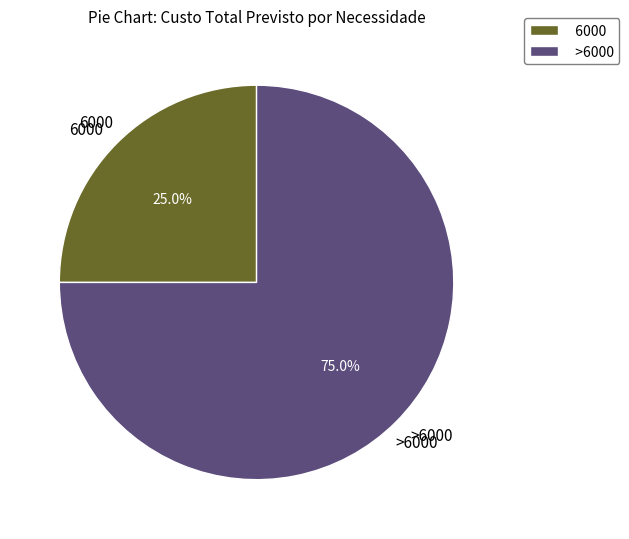

Count the number of slices in the pie.

2